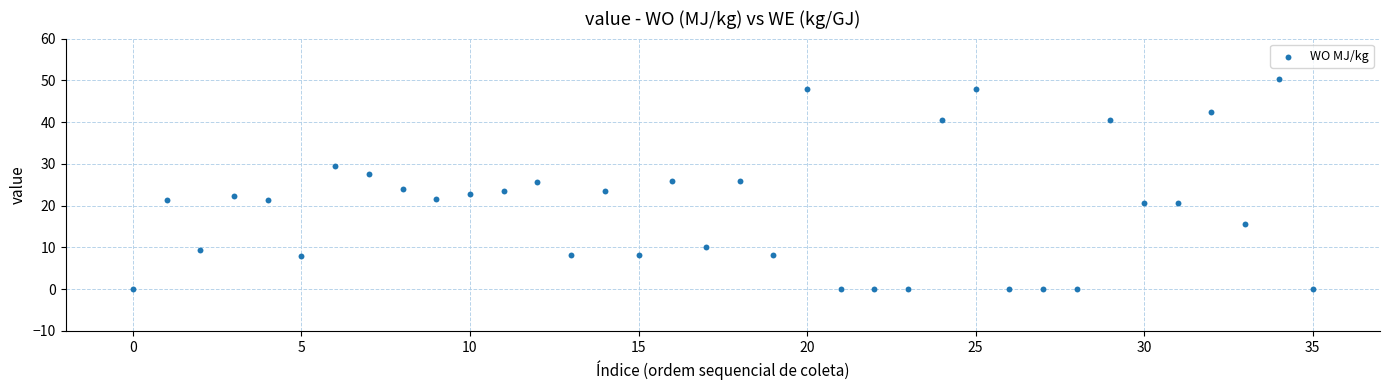

How many points are shown in the scatter plot?

36